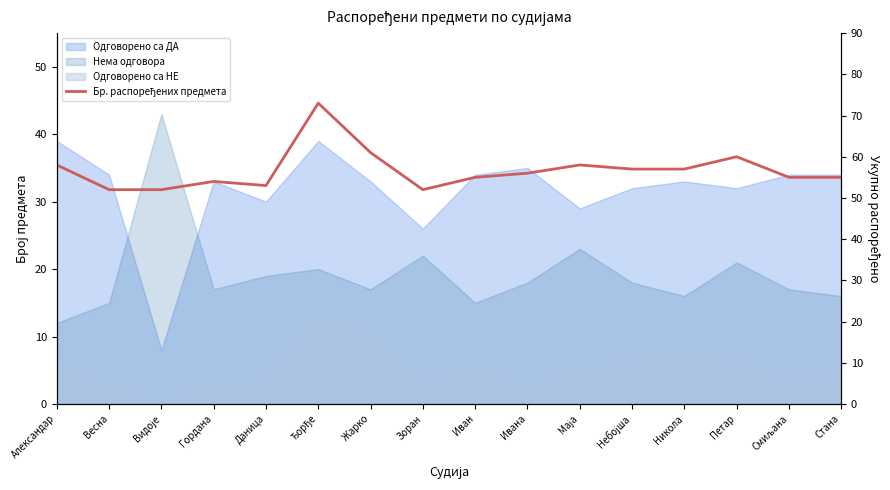

List the labels in order of value, largest first.

Ђорђе, Жарко, Петар, Александар, Маја, Небојша, Никола, Ивана, Иван, Смиљана, Стана, Гордана, Даница, Весна, Видоје, Зоран